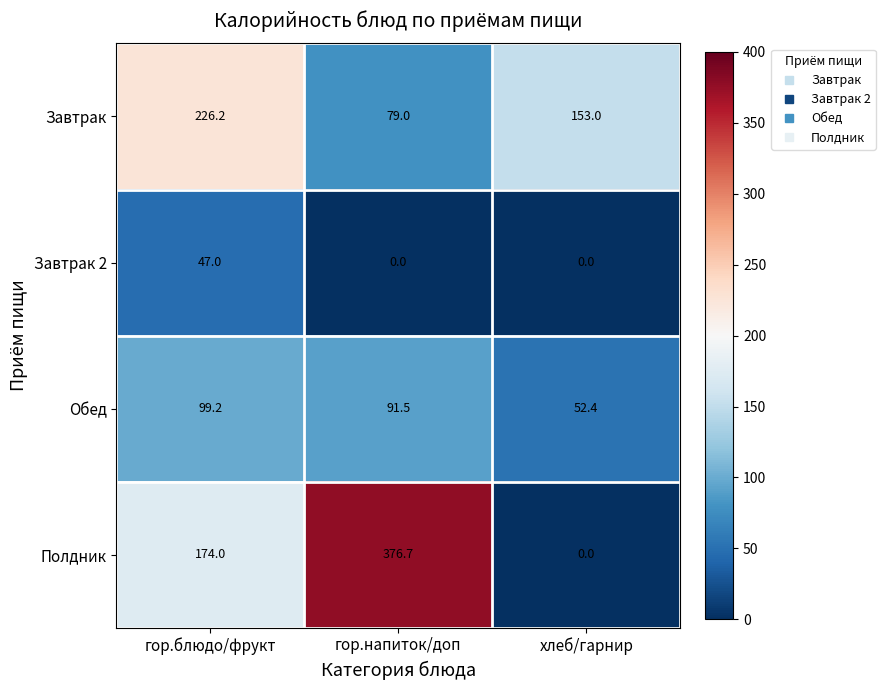

What is the average value of the Полдник series?

183.6